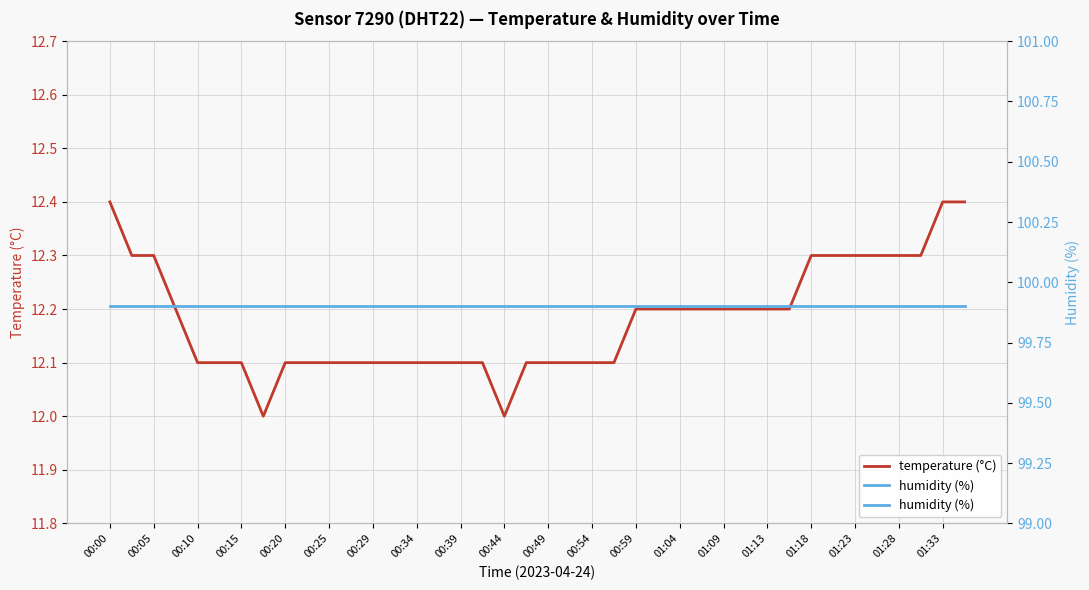

Rank the series by their average value, from highest to lowest.

humidity (%), temperature (°C)